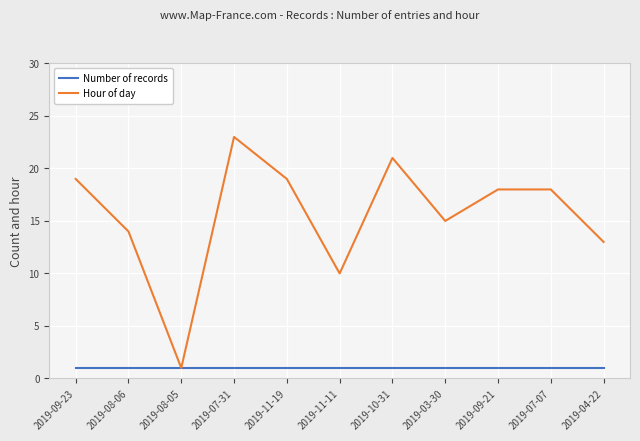

What is the approximate value of Number of records at 2019-04-22?

1